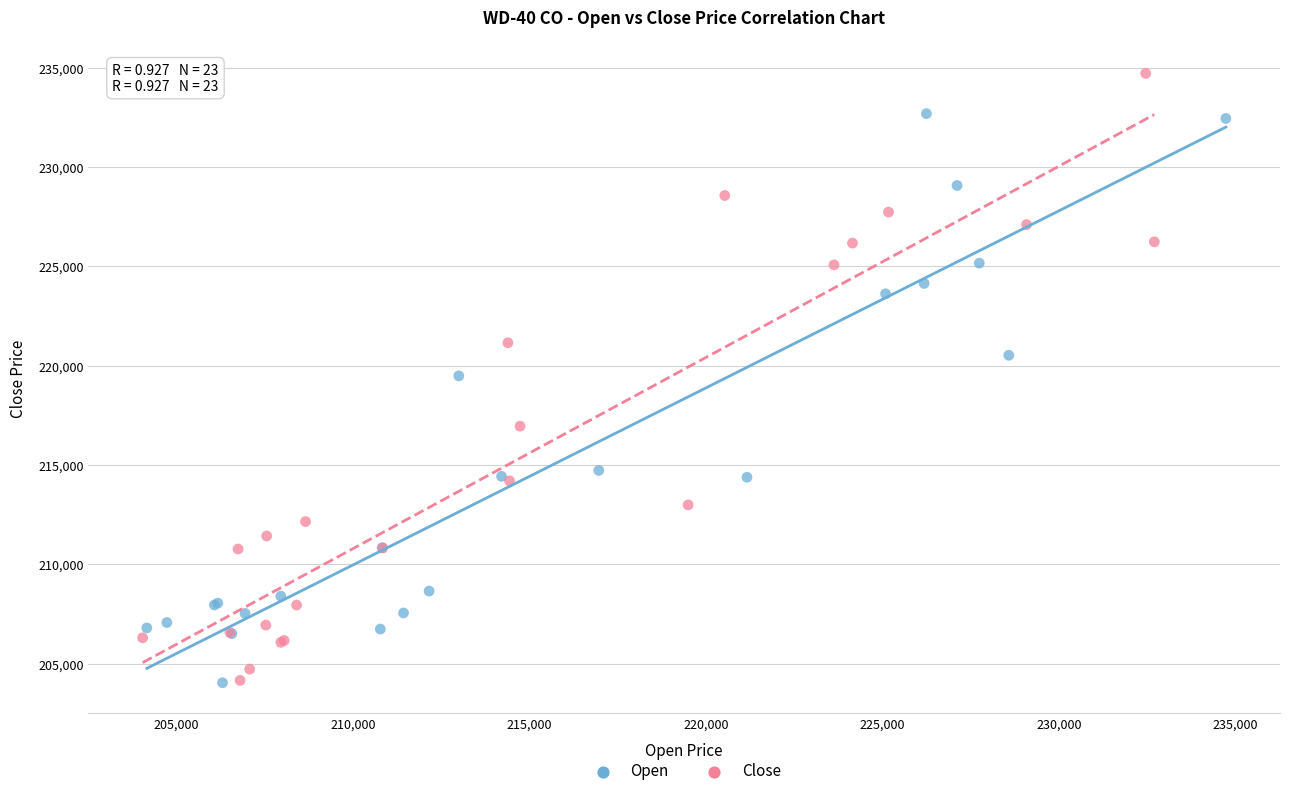

Which series contains the highest Y value?

Close